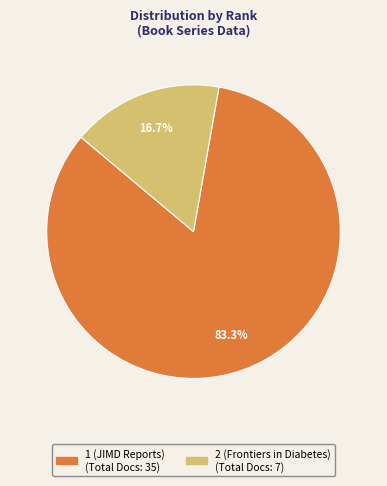

To the nearest percent, what is the difference between the largest and smallest slice percentages?

67%